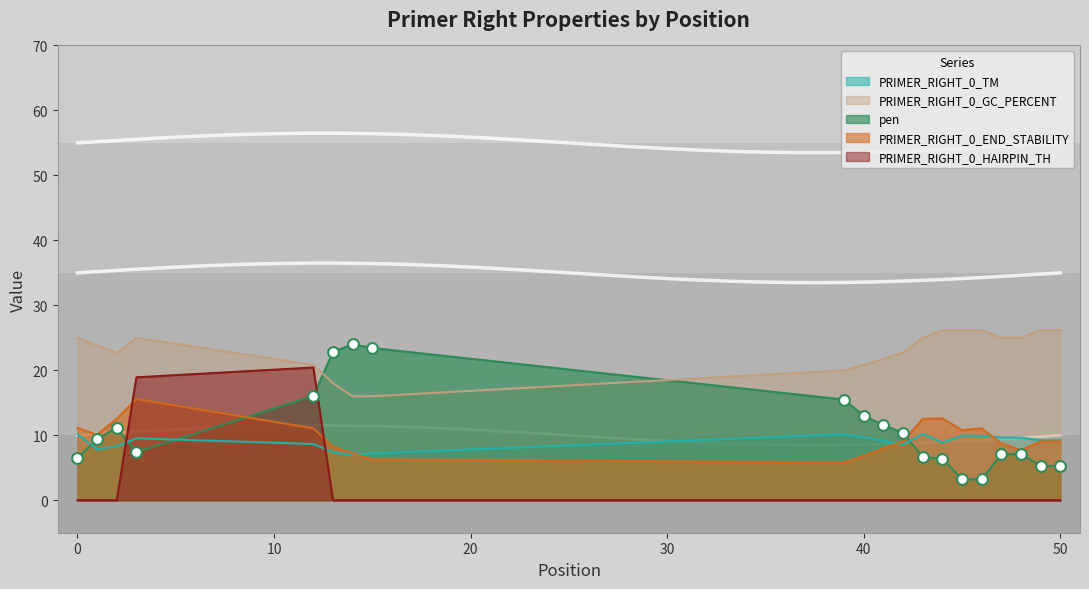

At how many categories does at least one series exceed 24?

10